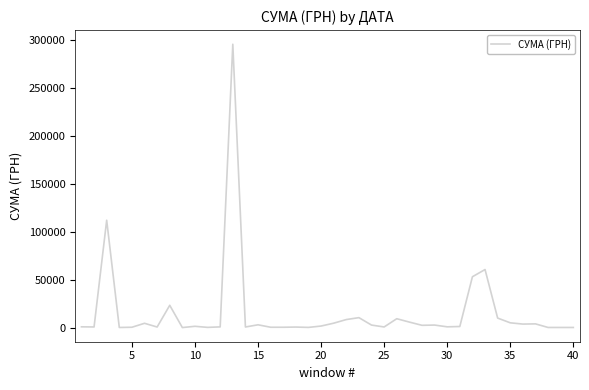

What is the maximum value shown in the chart?

295638.6